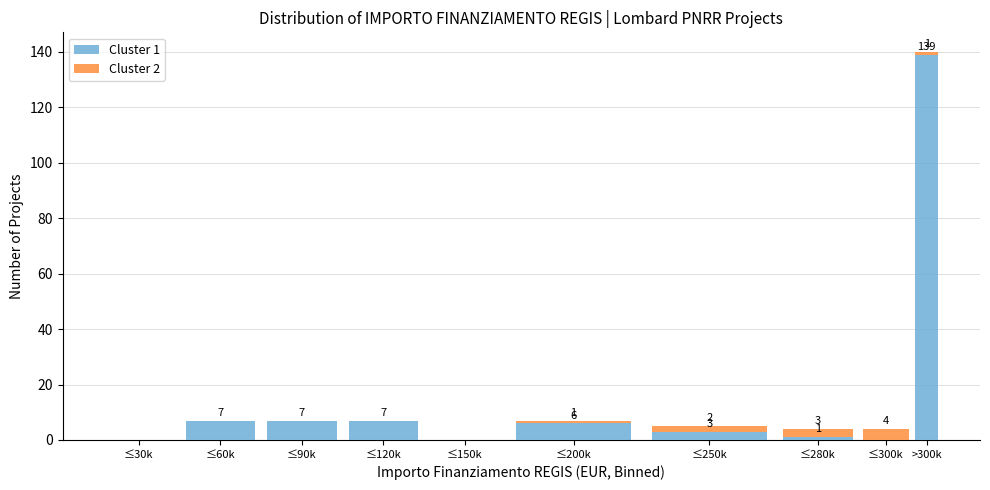

Reading left to right, list the values for the Cluster 1 series.

≤30k=0	≤60k=7	≤90k=7	≤120k=7	≤150k=0	≤200k=6	≤250k=3	≤280k=1	≤300k=0	>300k=139